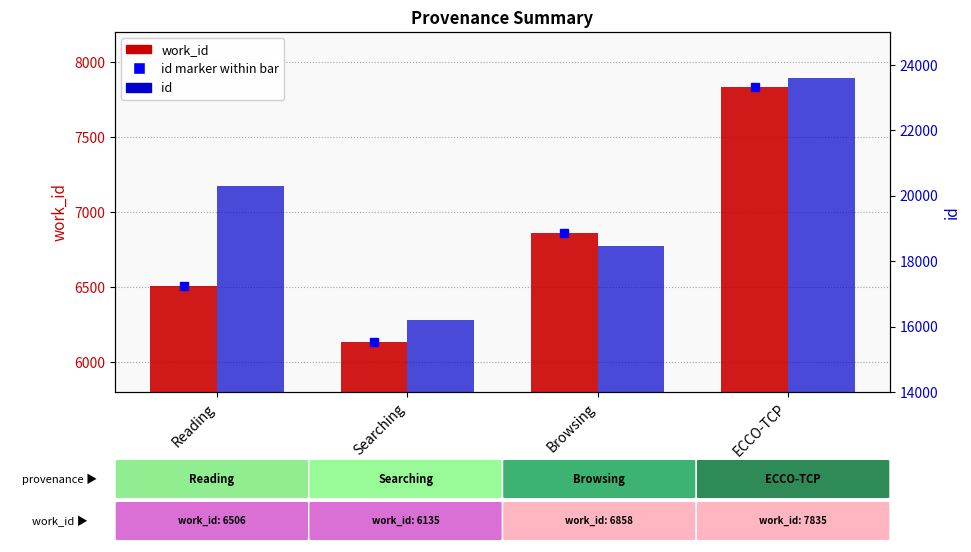

What is the smallest value displayed?

6135